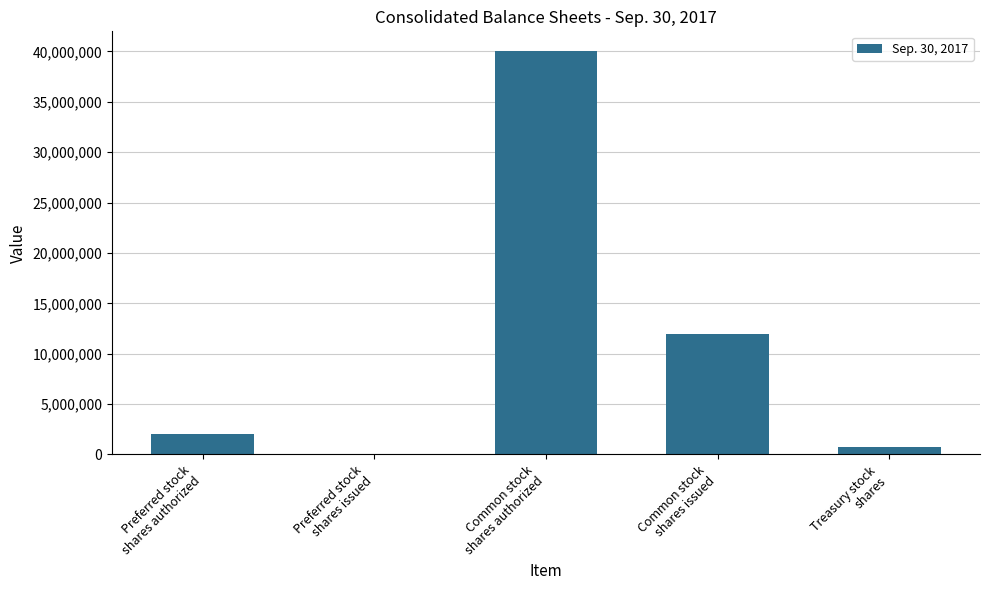

Where is the data nearest to the value 20000000?

Common stock
shares issued